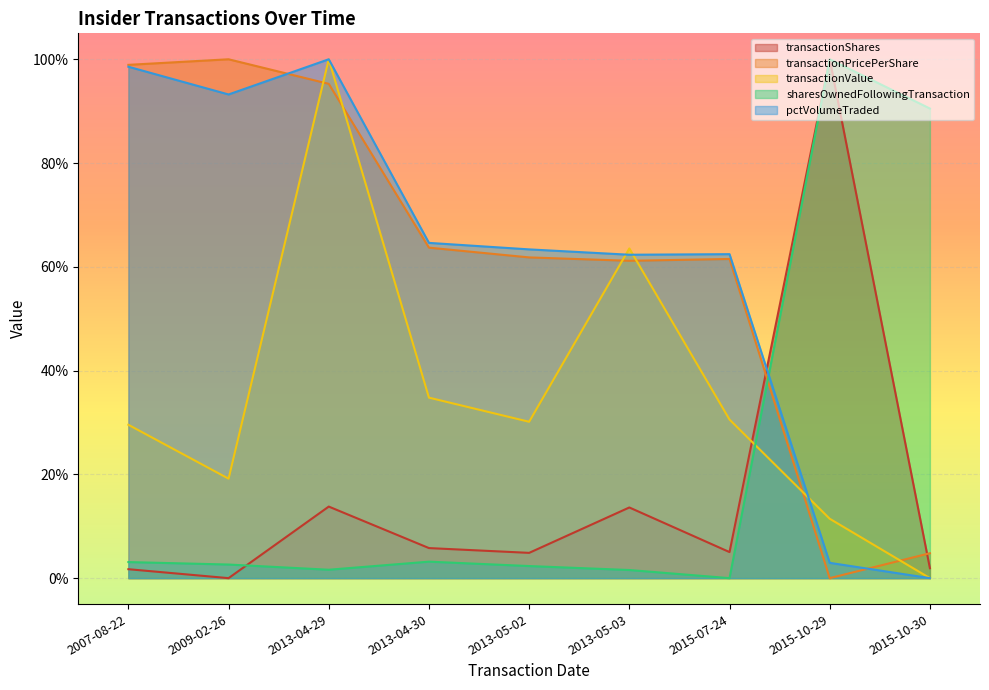

At 2013-04-29, list the series in order from smallest to largest.

sharesOwnedFollowingTransaction, transactionShares, transactionPricePerShare, pctVolumeTraded, transactionValue